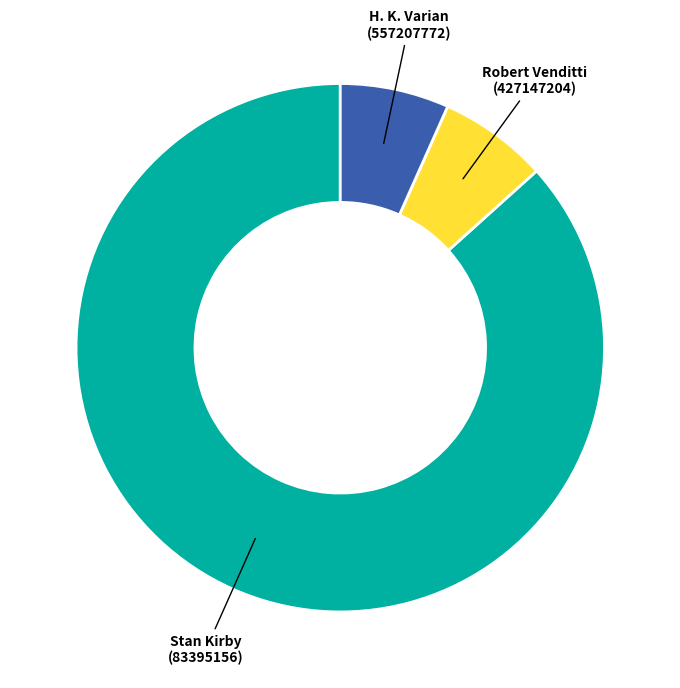

Which category has the biggest portion of the pie?

Stan Kirby (83395156)